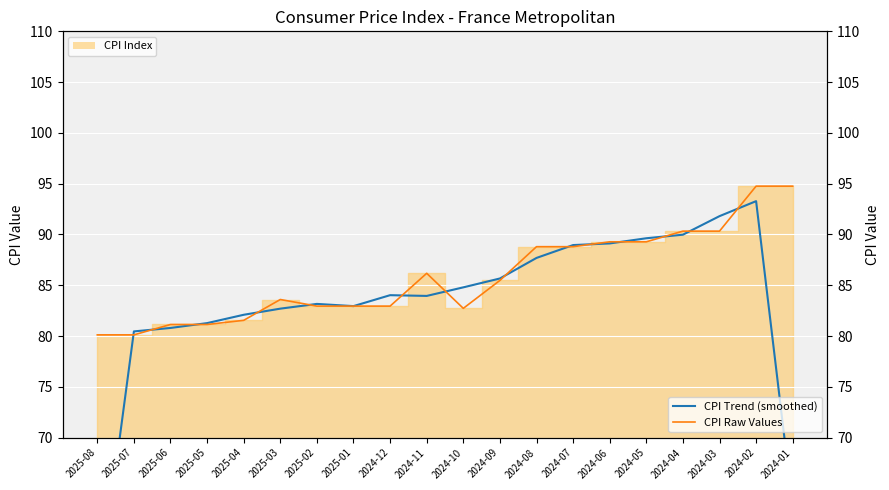

Is it true that CPI Trend (smoothed) equals 84.8 at 2024-10?

True